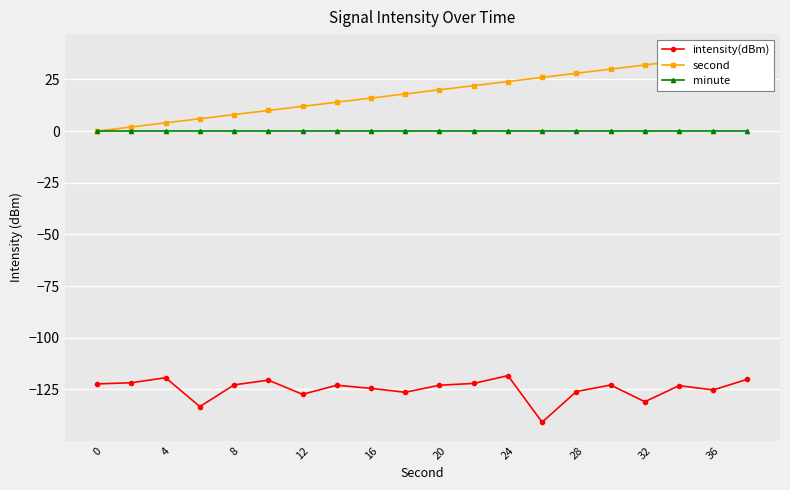

True or false: minute and intensity(dBm) cross at least once.

False